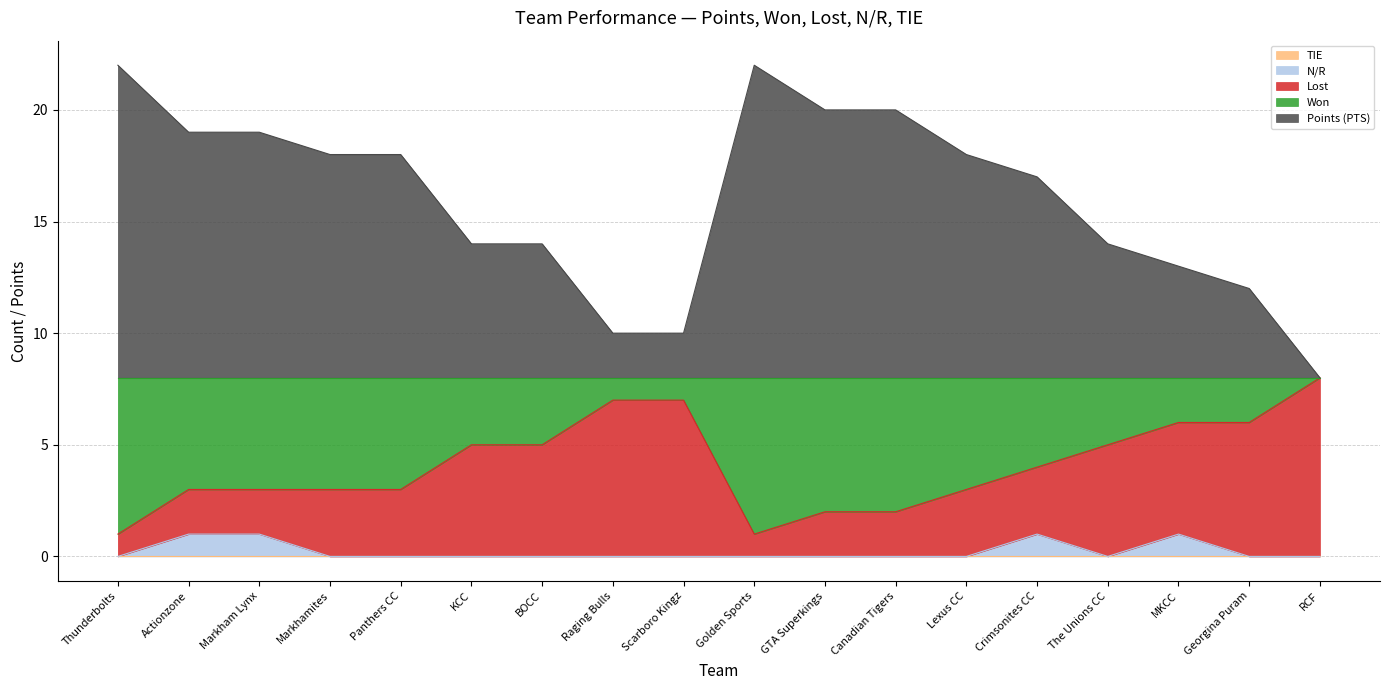

In N/R, how many points are lower than both neighbors (excluding endpoints)?

1